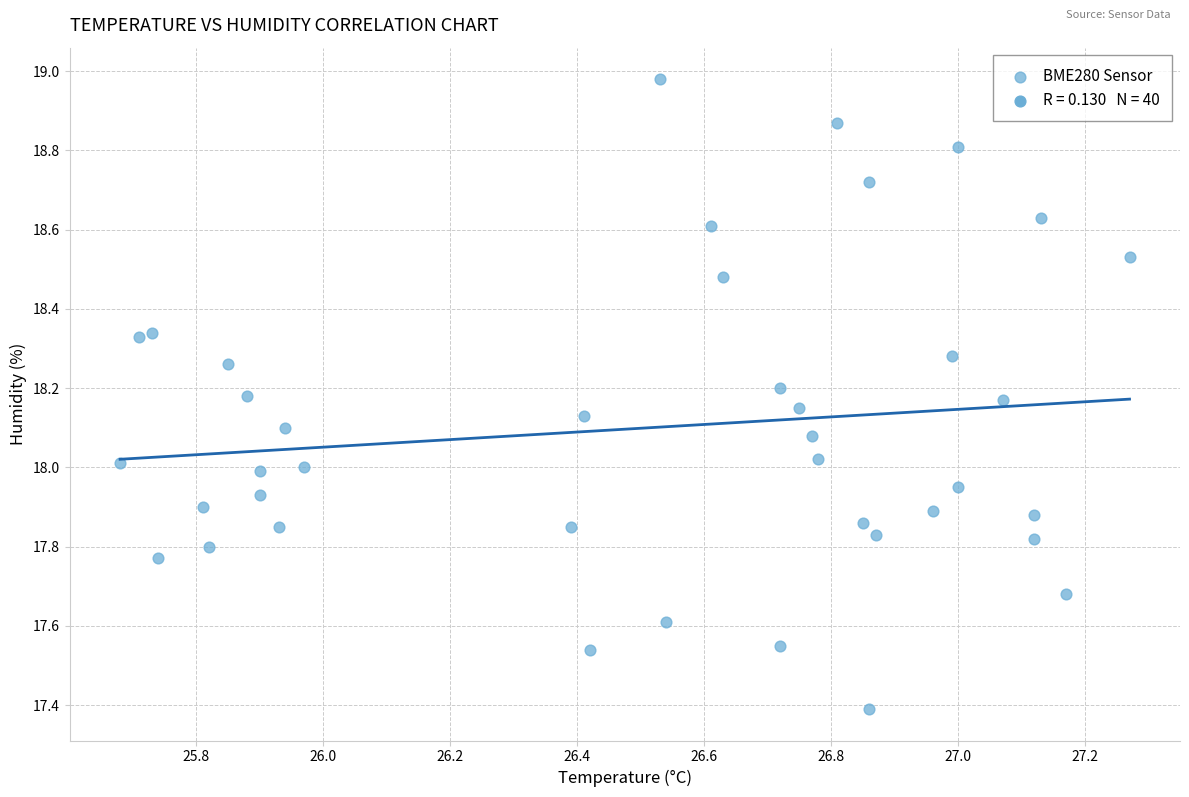

What is the range of Y values (max minus min)?

1.6